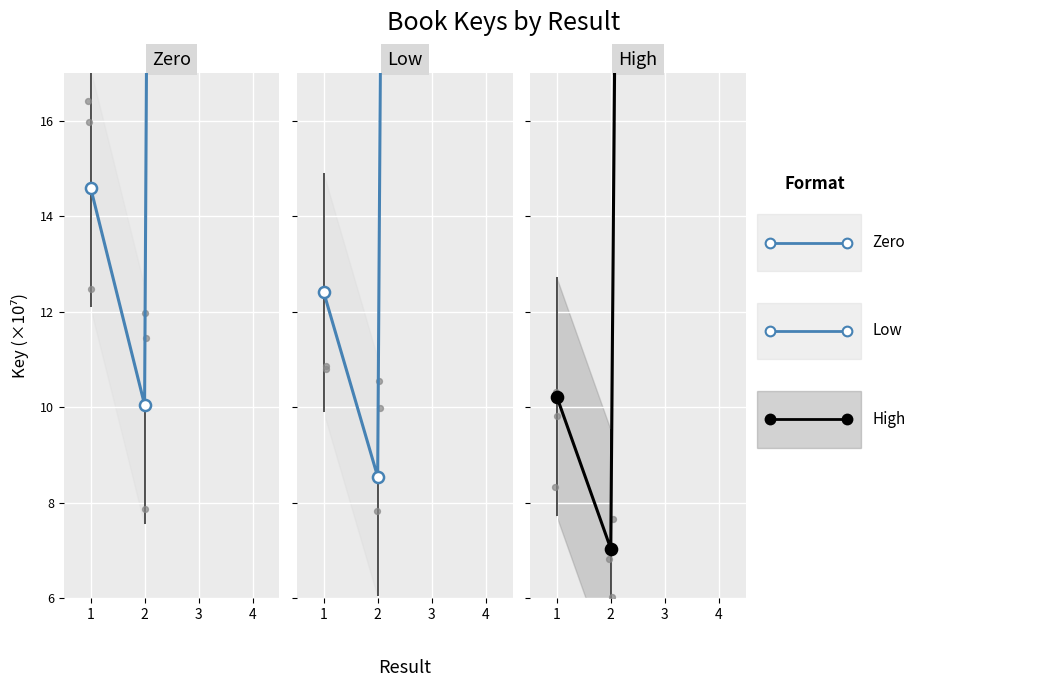

Which series has the largest Y range (max minus min)?

Zero